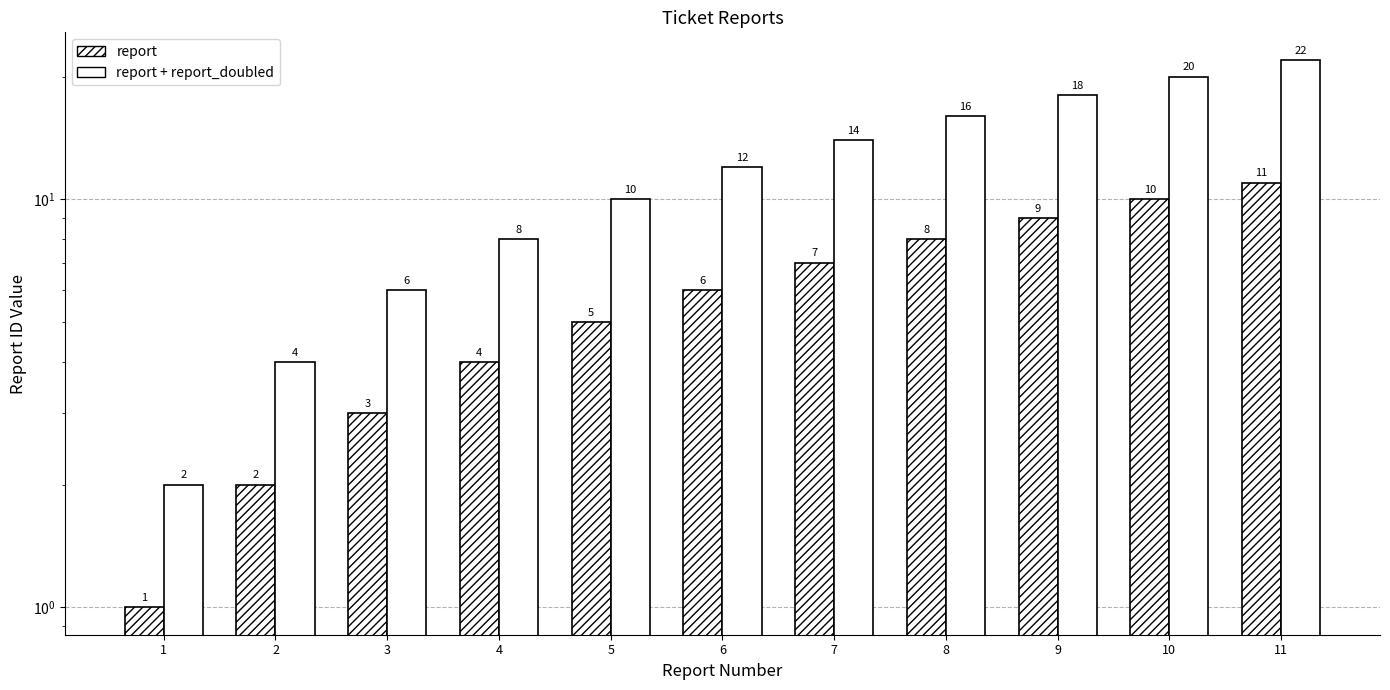

How many distinct data groups are displayed?

2